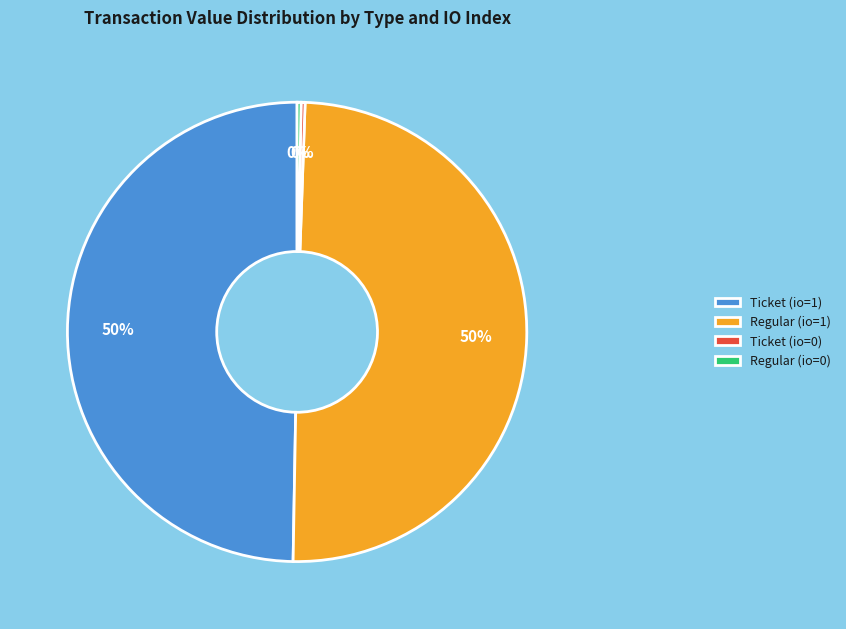

Is there a majority slice in this chart?

No